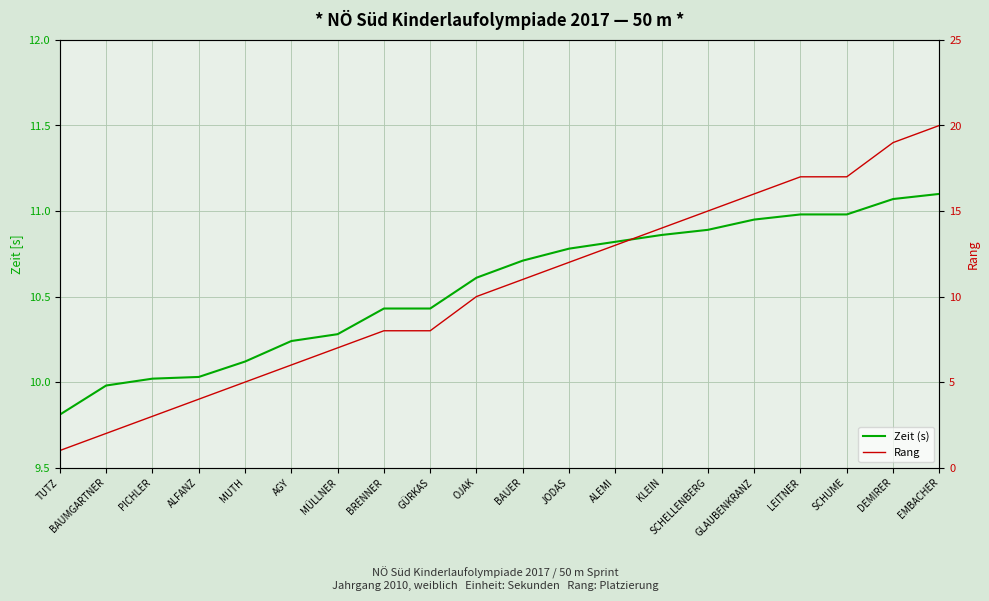

True or false: Zeit (s) has a value of 11.0 at SCHUME.

True